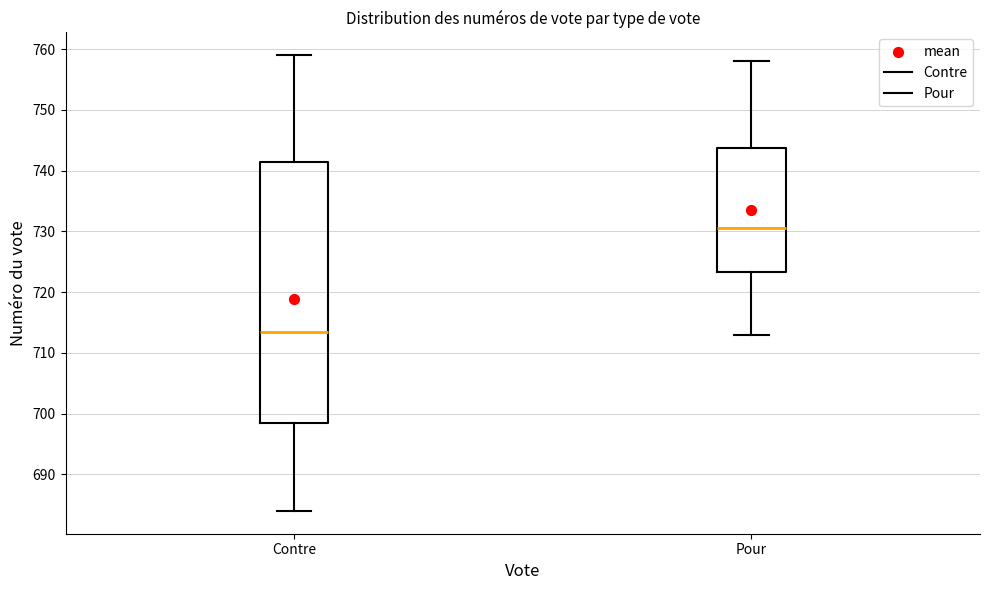

Reading left to right, read every box against the y-axis: the position of its median line, the range the box covers, and the ends of its whiskers. The values are not printed on the chart, so give them approximately, as read against the axis.

Contre: median 714, box 699 to 742, whiskers 684 to 759
Pour: median 731, box 723 to 744, whiskers 713 to 758